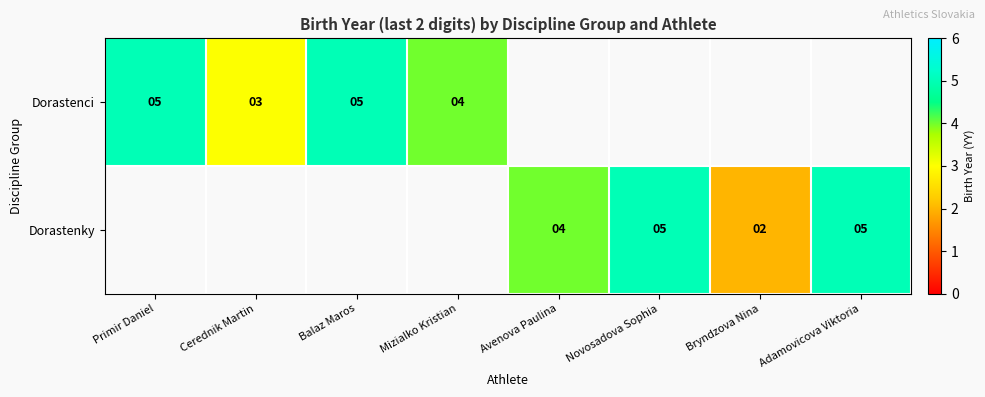

Is the value of Dorastenky at Avenova Paulina greater than the value of Dorastenci at Cerednik Martin?

Yes